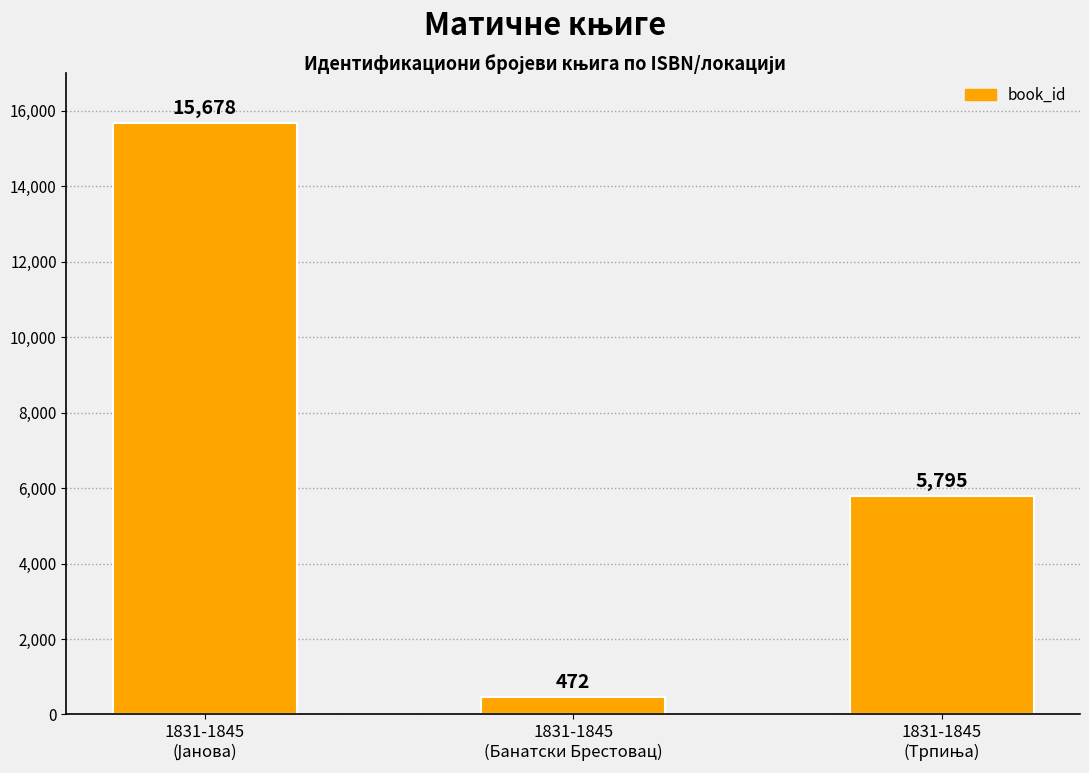

Which label corresponds to the smallest value in the chart?

1831-1845
(Банатски Брестовац)